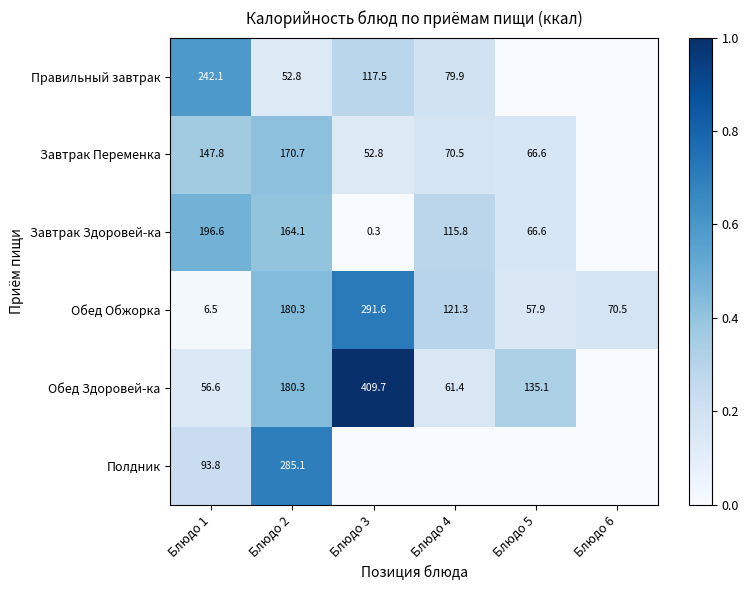

What is the difference between the Завтрак Переменка values at Блюдо 4 and Блюдо 5?

3.9